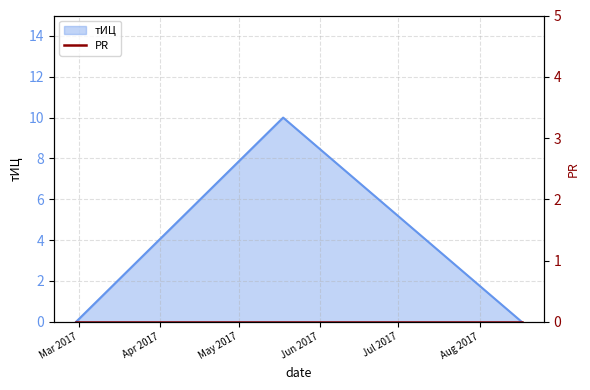

Reading left to right, transcribe all the data shown in this chart.

0	10	0